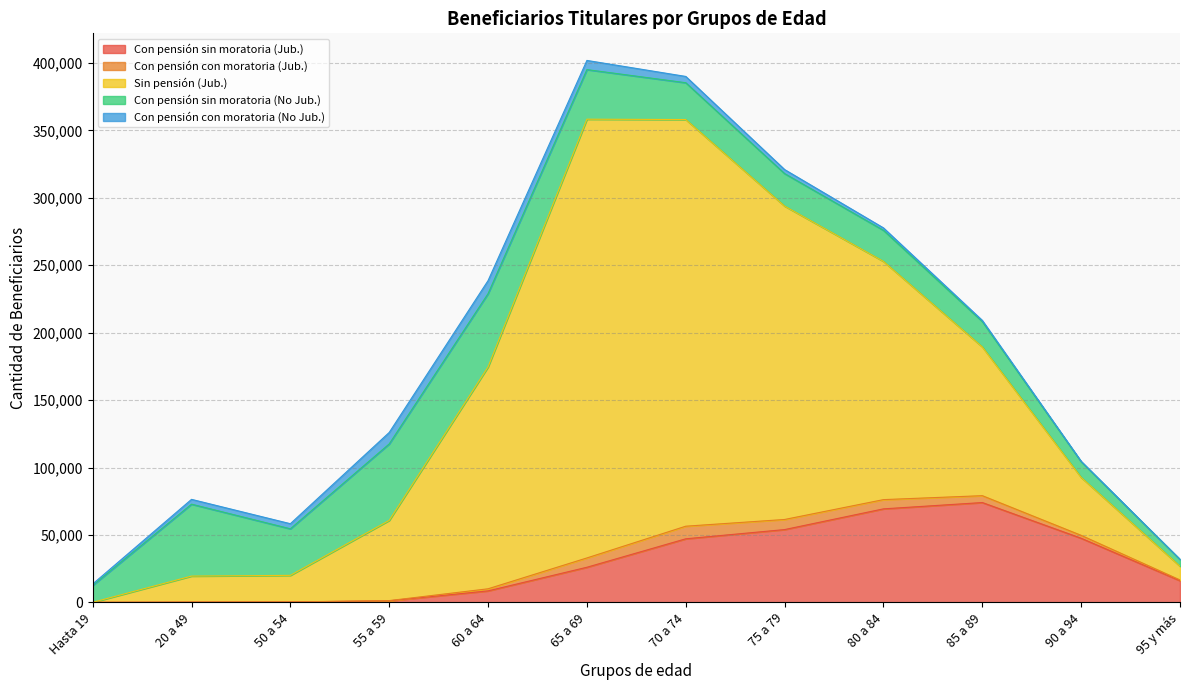

Rank the series by their maximum value, from highest to lowest.

Sin pensión (Jub.), Con pensión sin moratoria (Jub.), Con pensión sin moratoria (No Jub.), Con pensión con moratoria (No Jub.), Con pensión con moratoria (Jub.)